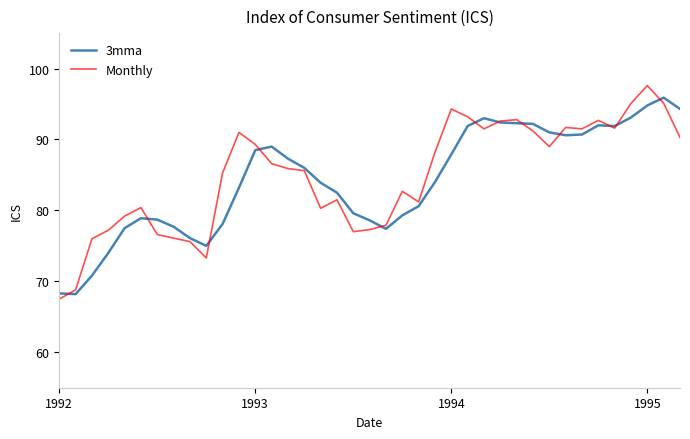

True or false: 3mma has more than 1 interior local peaks.

True